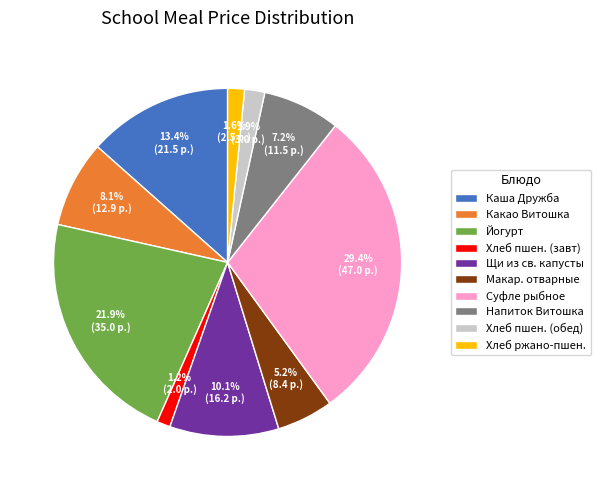

Does any single category account for the majority?

No